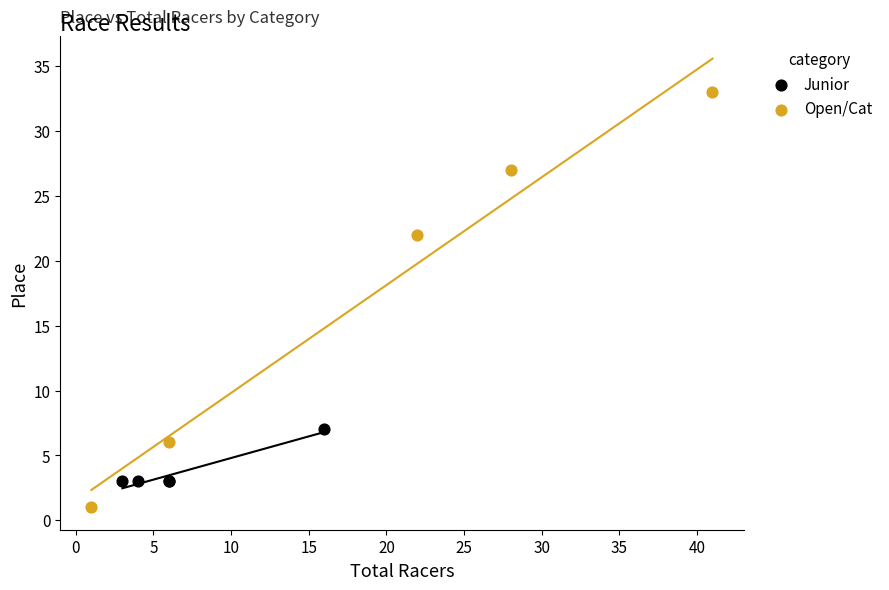

Which series has the widest spread of Y values?

Open/Cat